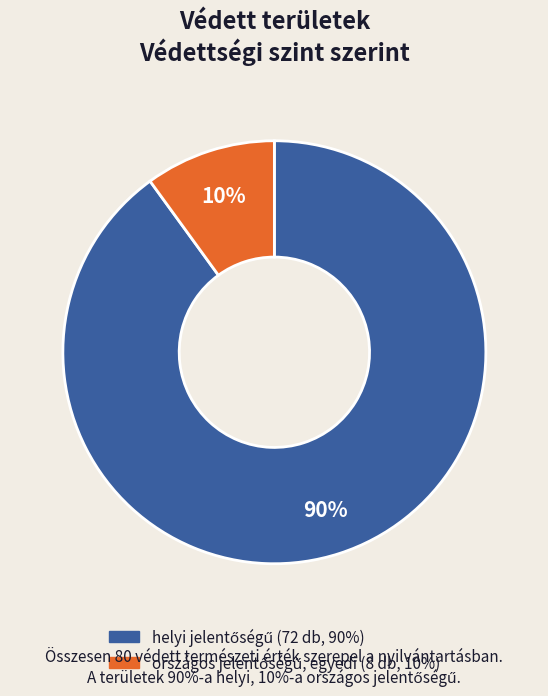

To the nearest percent, what is the average slice percentage?

50%